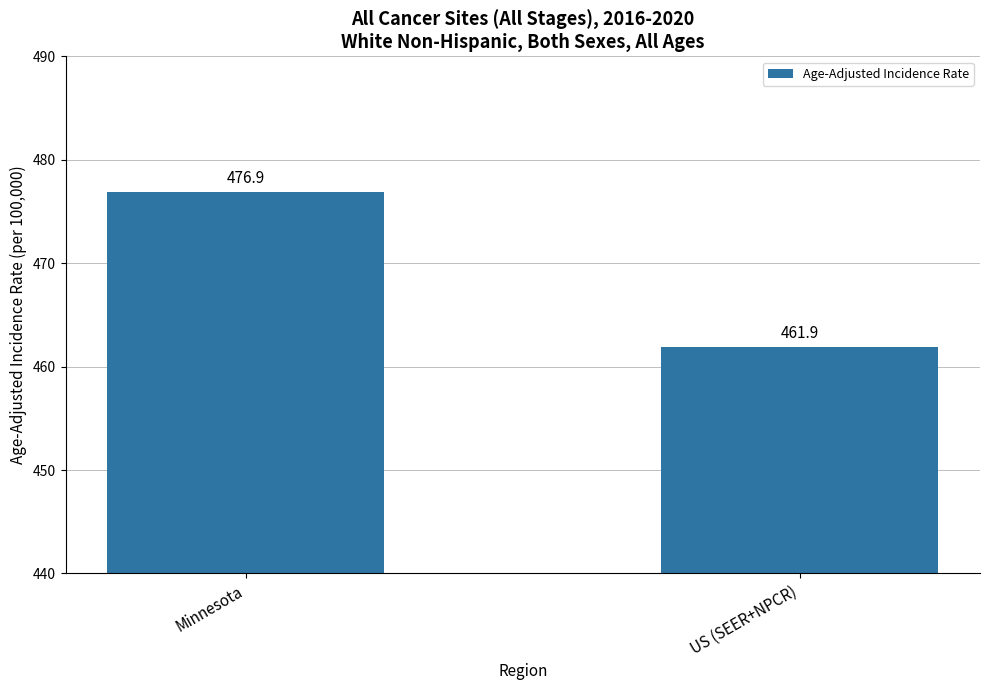

What is the sum of all values?

938.8